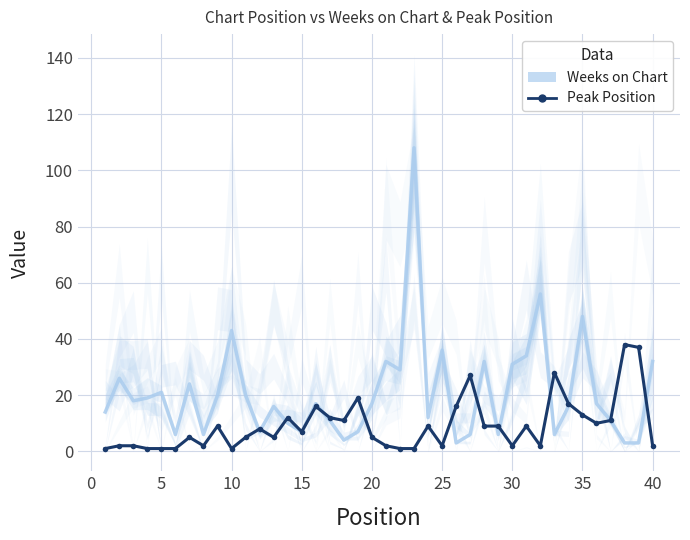

How many data points in Weeks on Chart are above 17?

18